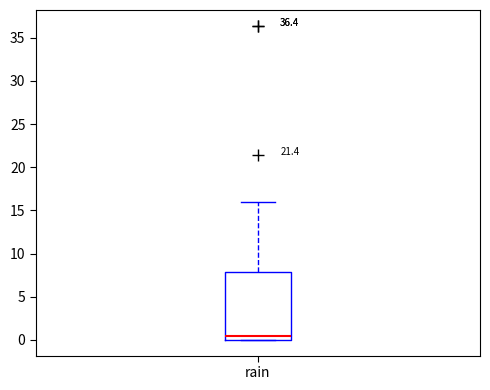

Read this box plot against the y-axis: the position of the median line, the range covered by the box, and the ends of both whiskers. The values are not printed on the chart, so give them approximately, as read against the axis.

median 0.5, box 0.0 to 8.0, whiskers 0.0 to 16.0